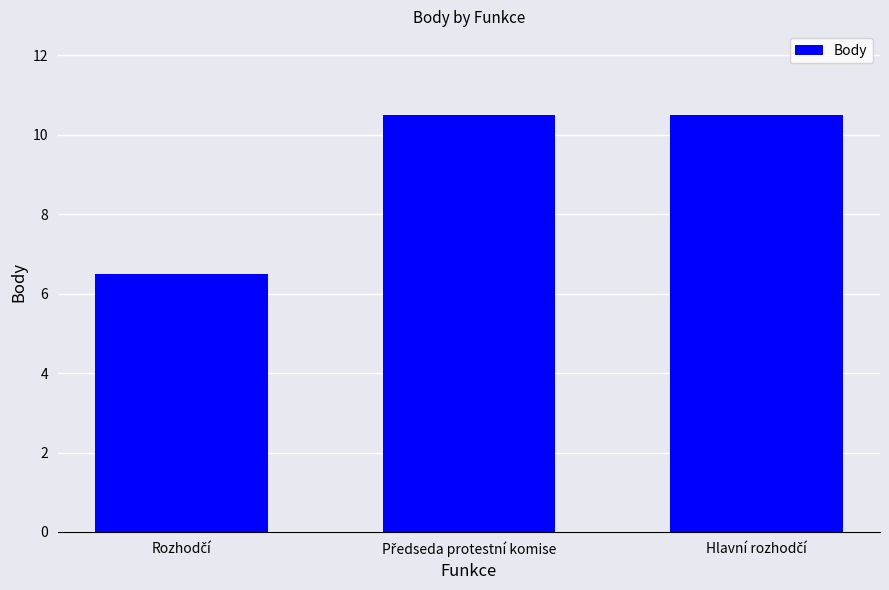

What is the value of the 3rd bar from the left?

10.5